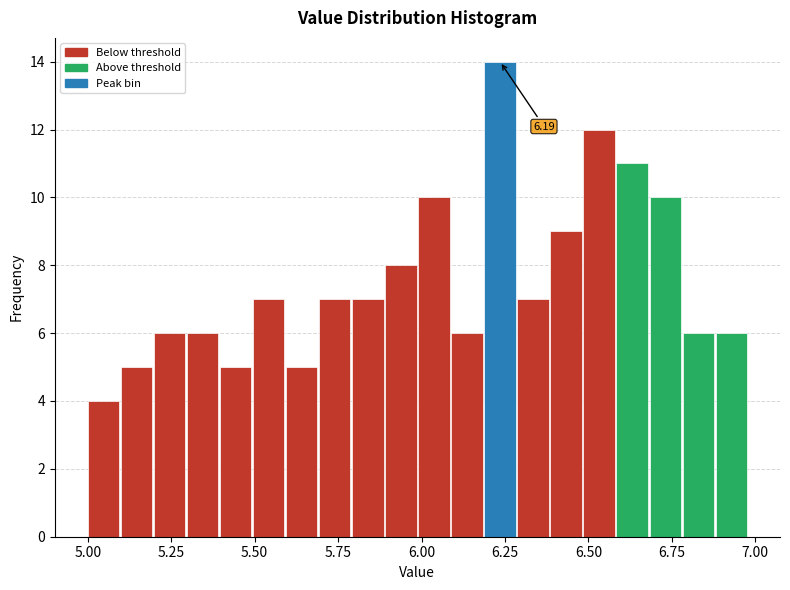

Around what value on the x-axis is the tallest bar? Give the approximate position of its centre, as read against the axis.

6.25